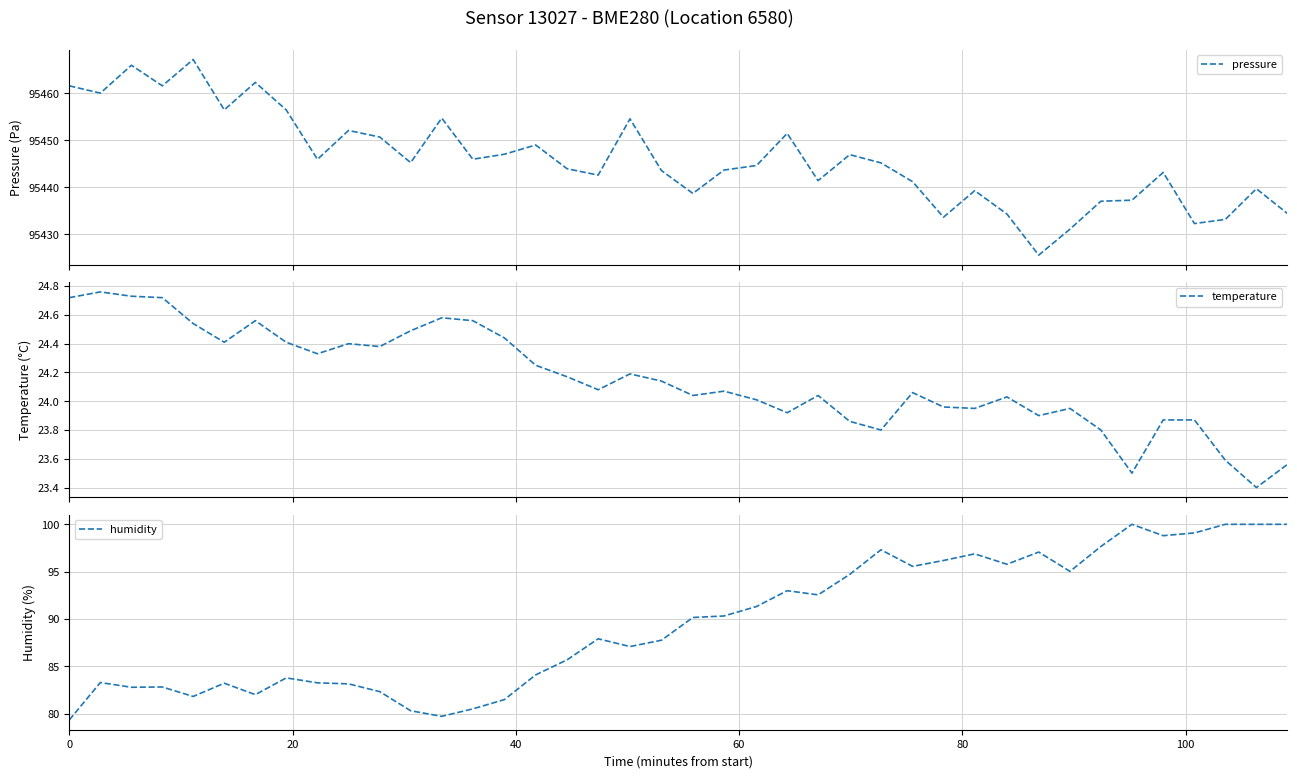

What are all the series names shown in the legend?

pressure, temperature, humidity